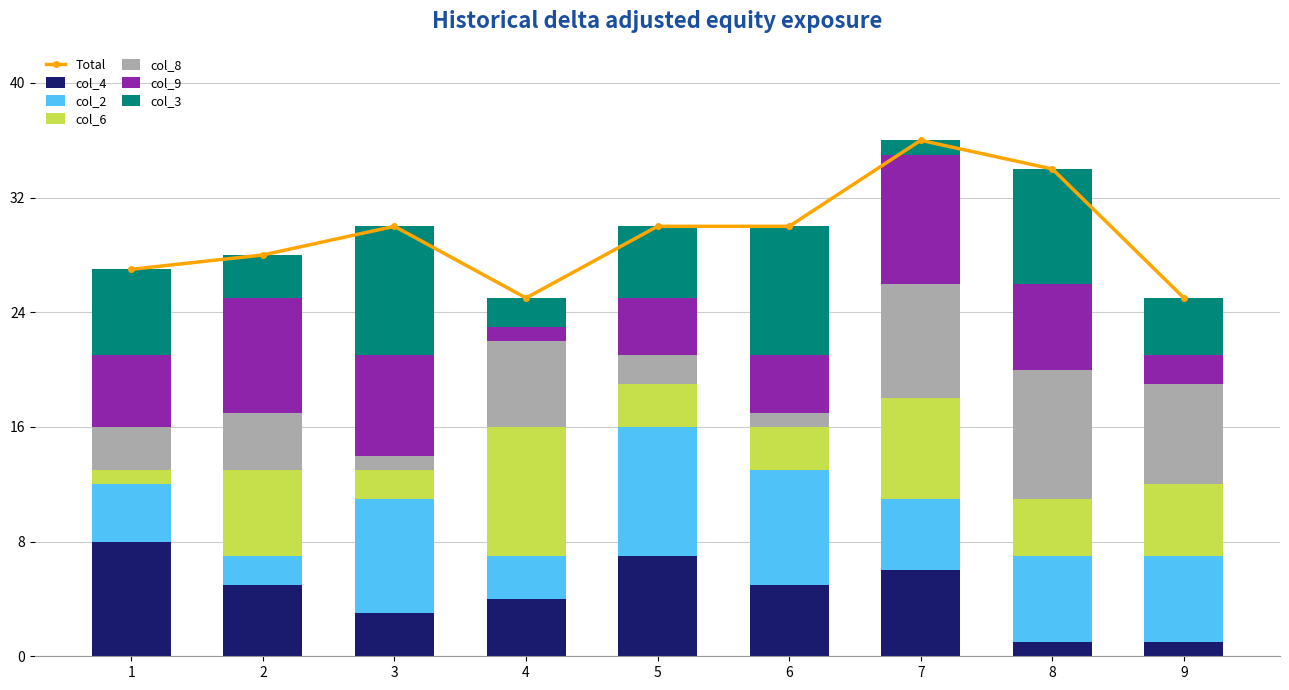

What is the minimum value shown in the chart?

1